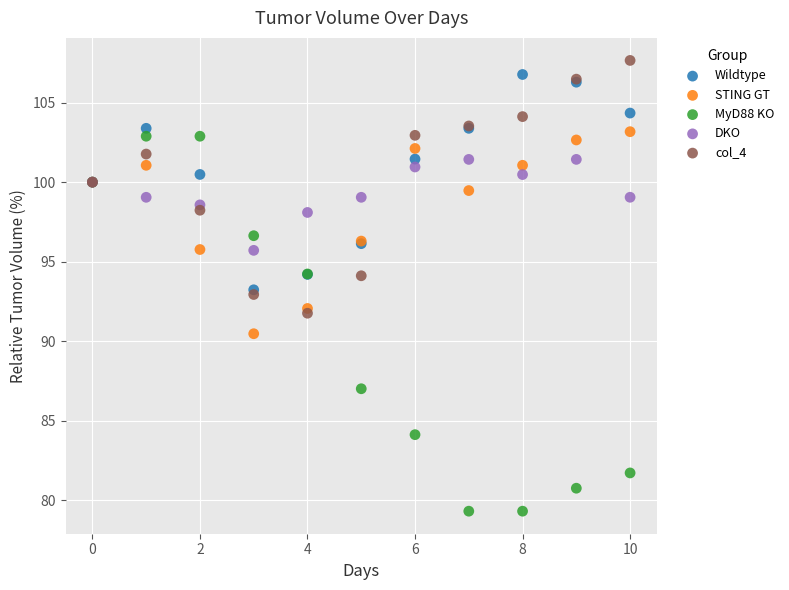

What are all the series names shown in the legend?

Wildtype, STING GT, MyD88 KO, DKO, col_4